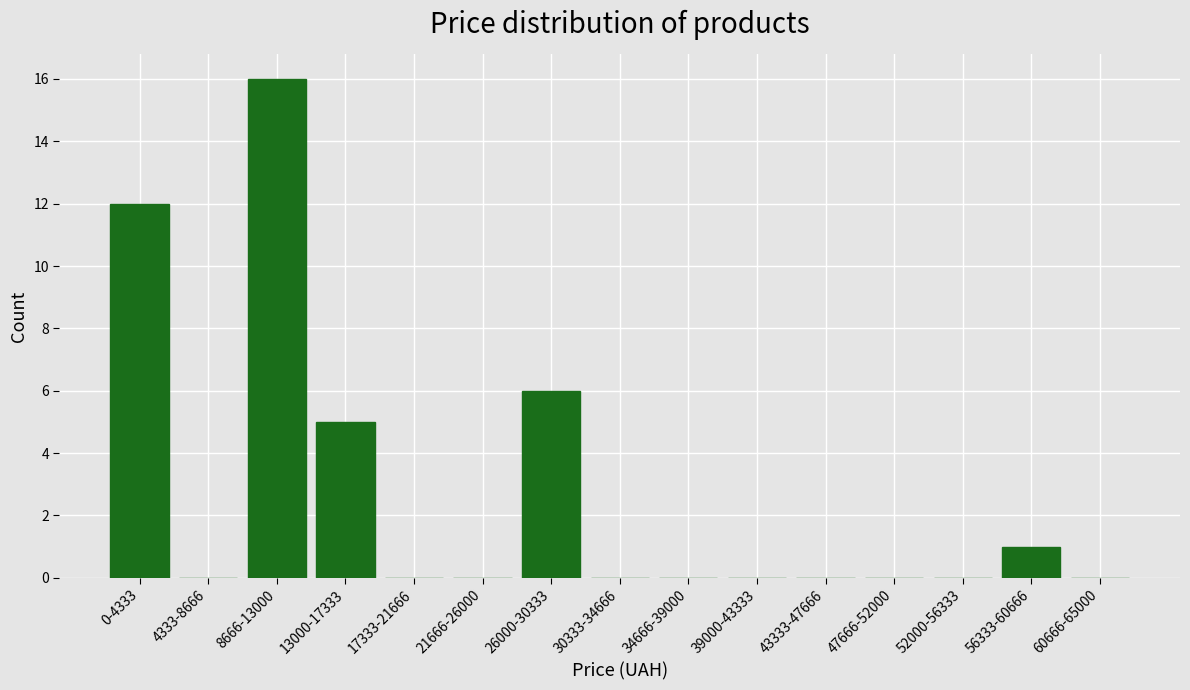

Reading right to left, list all the values displayed in this chart.

60666-65000=0	56333-60666=1	52000-56333=0	47666-52000=0	43333-47666=0	39000-43333=0	34666-39000=0	30333-34666=0	26000-30333=6	21666-26000=0	17333-21666=0	13000-17333=5	8666-13000=16	4333-8666=0	0-4333=12